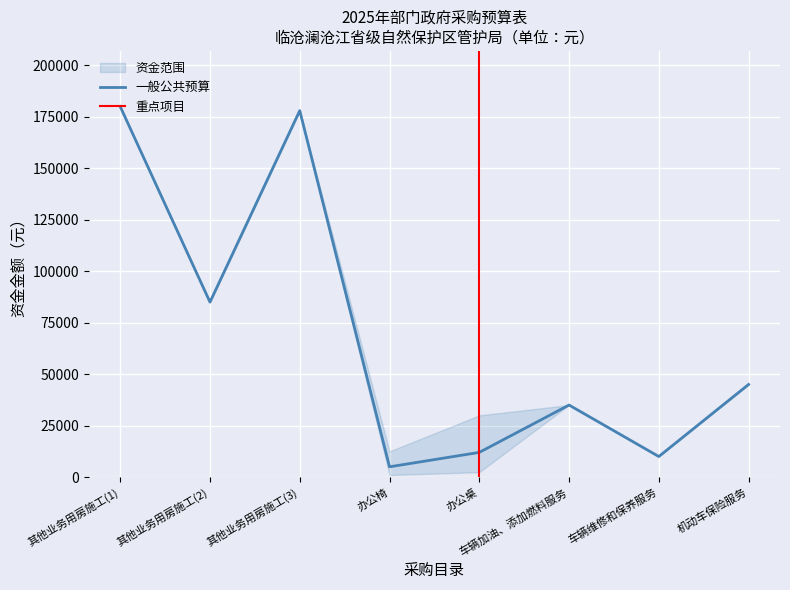

List the labels in order of value, largest first.

其他业务用房施工(1), 其他业务用房施工(3), 其他业务用房施工(2), 机动车保险服务, 车辆加油、添加燃料服务, 办公桌, 车辆维修和保养服务, 办公椅